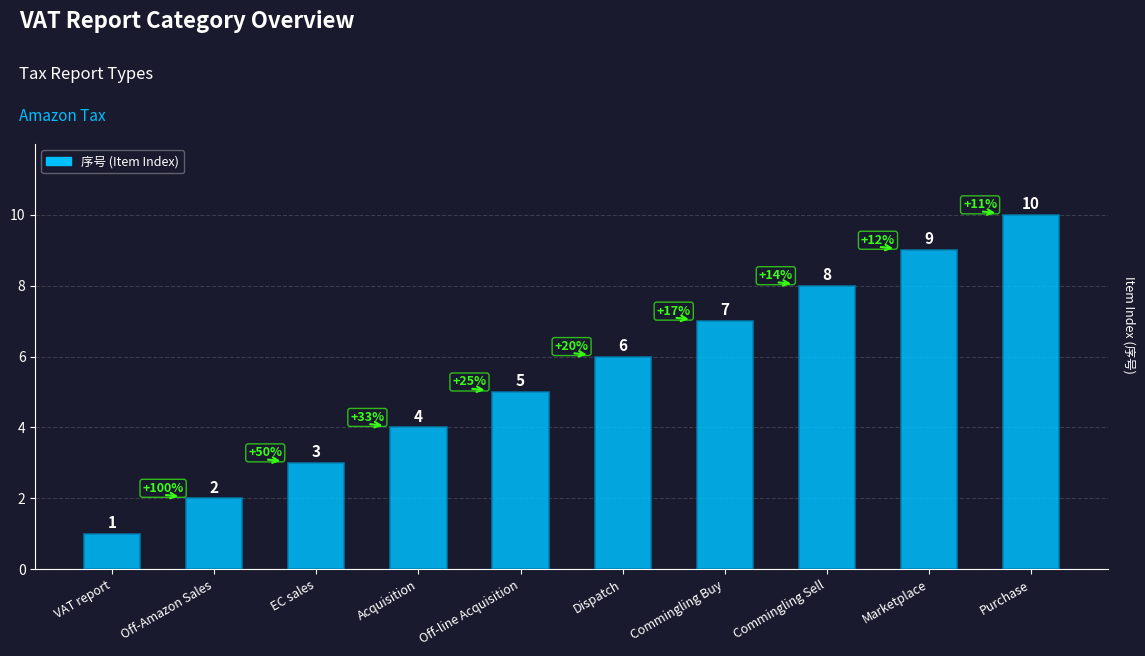

What is the label of the 7th bar from the right?

Acquisition